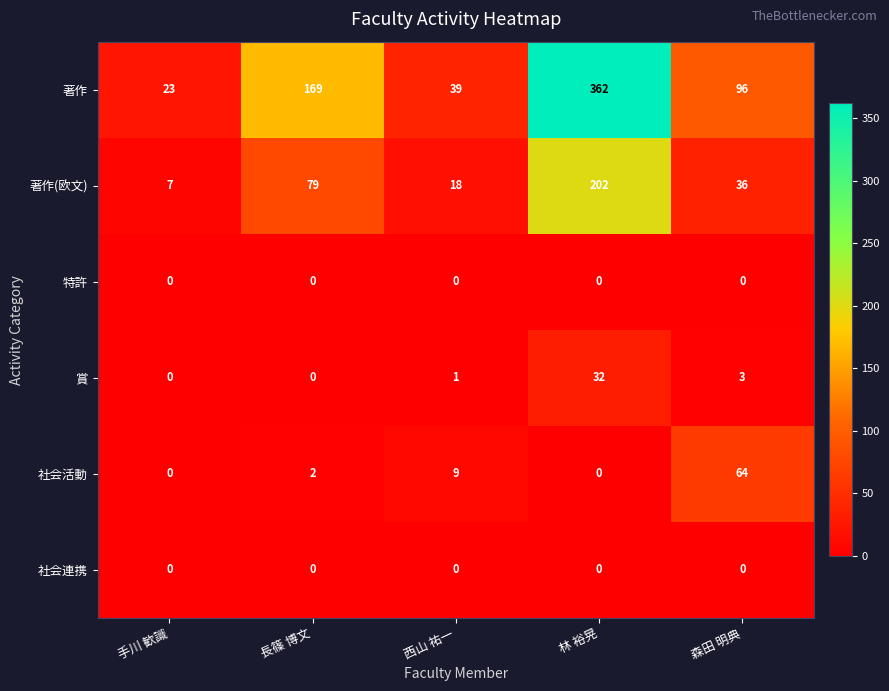

Reading left to right, transcribe all the data shown in this chart.

著作: 23	169	39	362	96
著作(欧文): 7	79	18	202	36
特許: 0	0	0	0	0
賞: 0	0	1	32	3
社会活動: 0	2	9	0	64
社会連携: 0	0	0	0	0